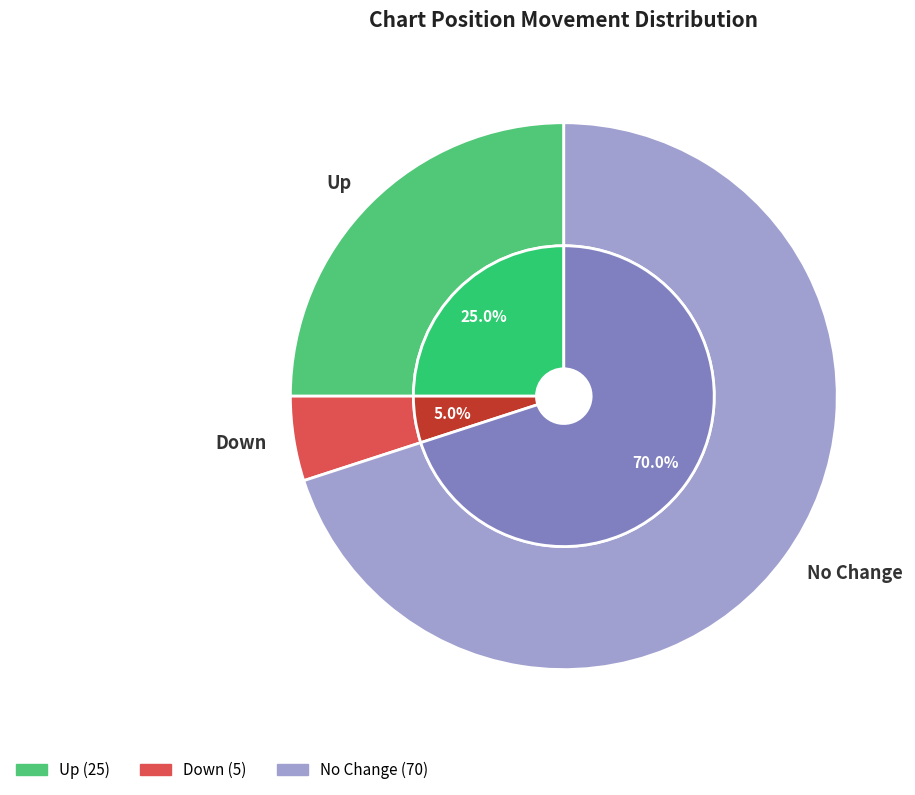

To the nearest percent, what portion does down represent?

5%